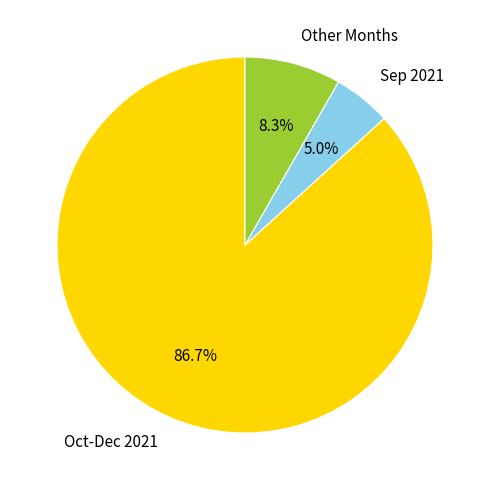

Is there a majority slice in this chart?

Yes